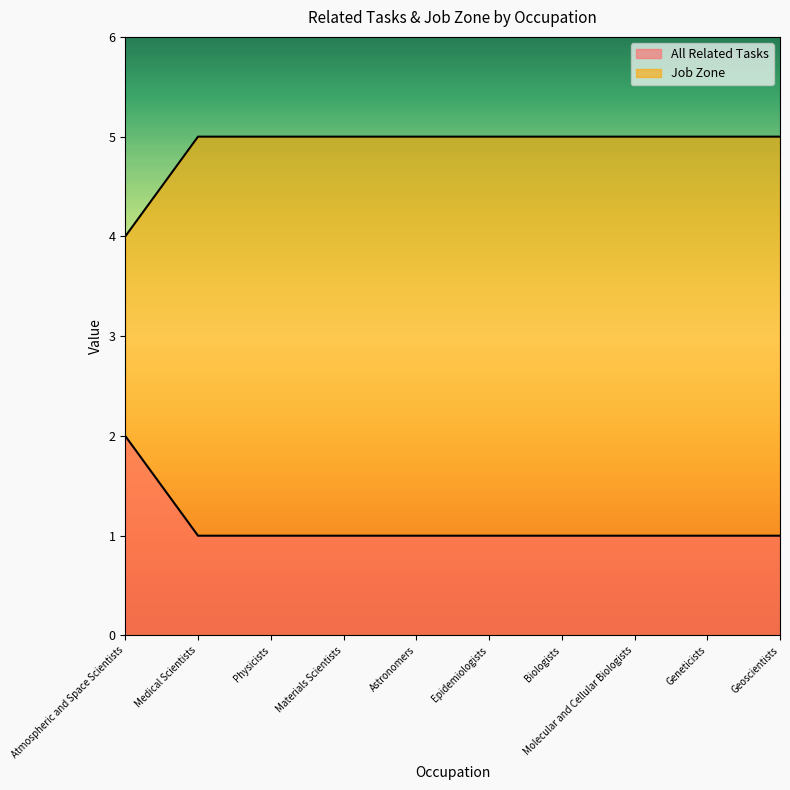

True or false: All Related Tasks and Job Zone intersect in this chart.

False